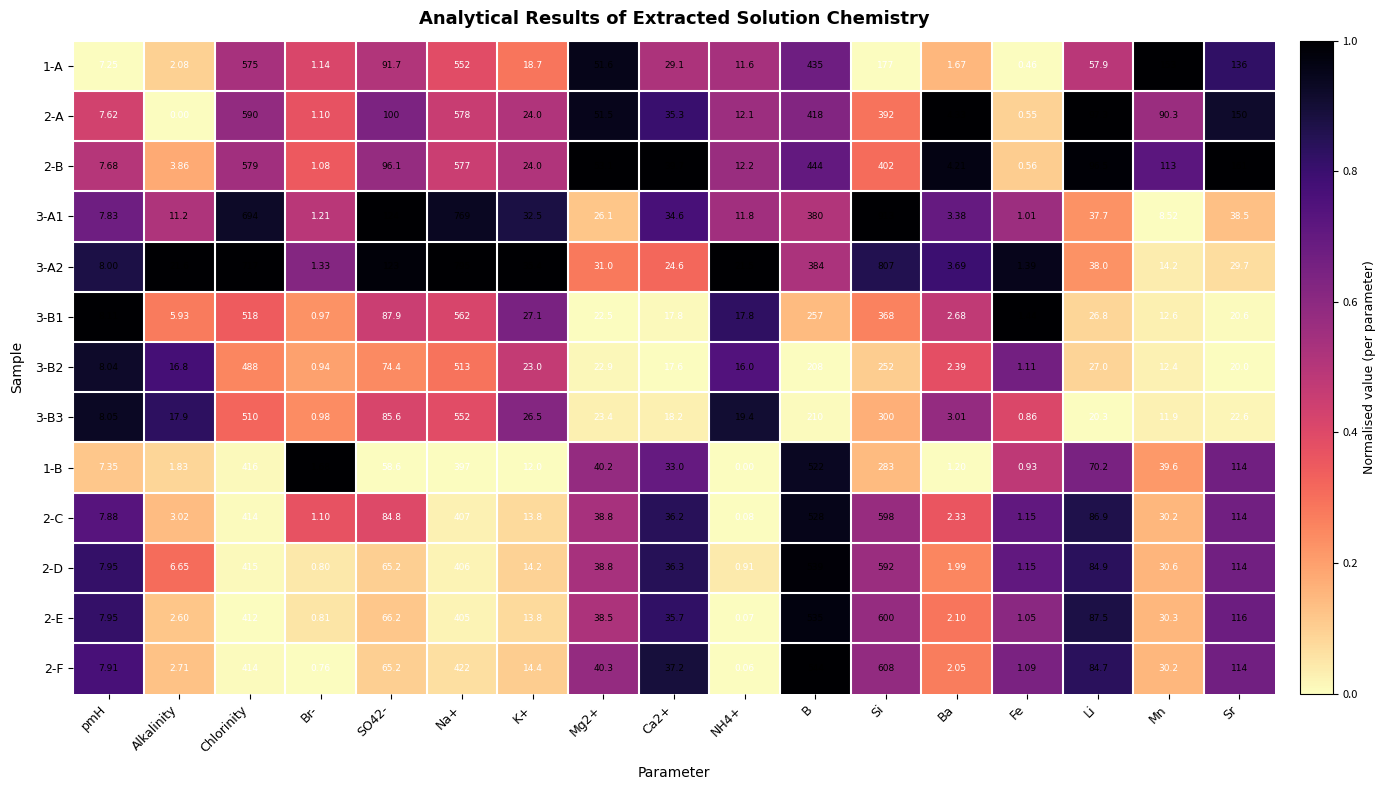

At which category is the sum across all series the highest?

Na+